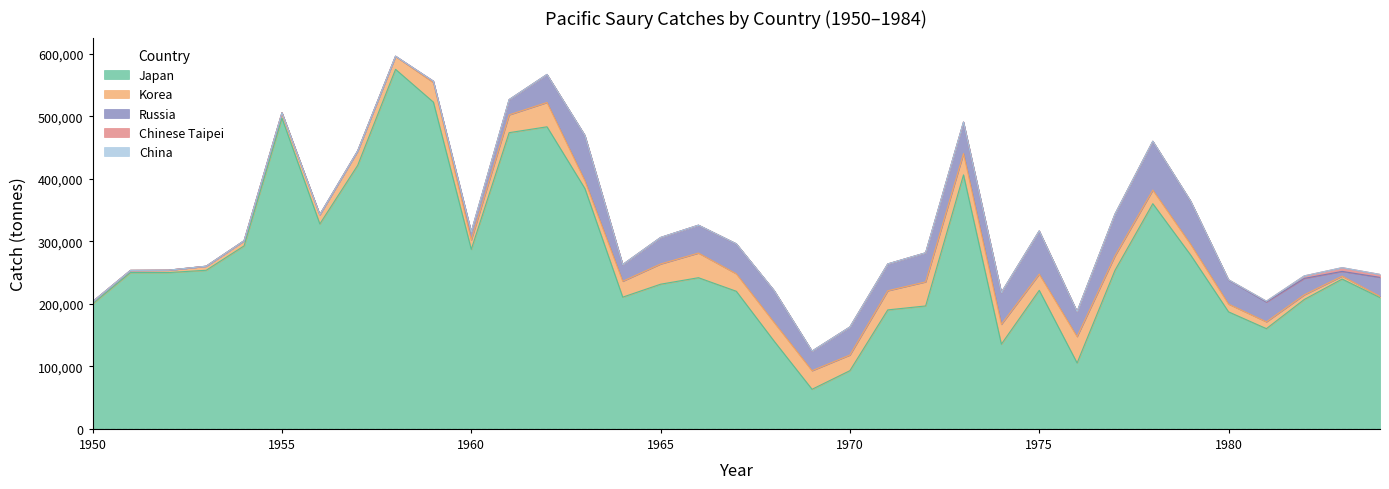

What is the difference between the highest and lowest values at 1976?

105419